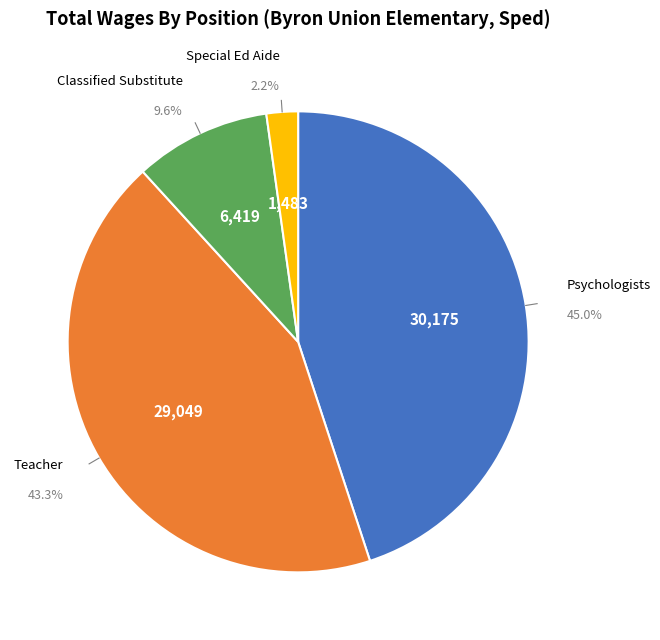

Is there any slice that represents more than half of the pie?

No